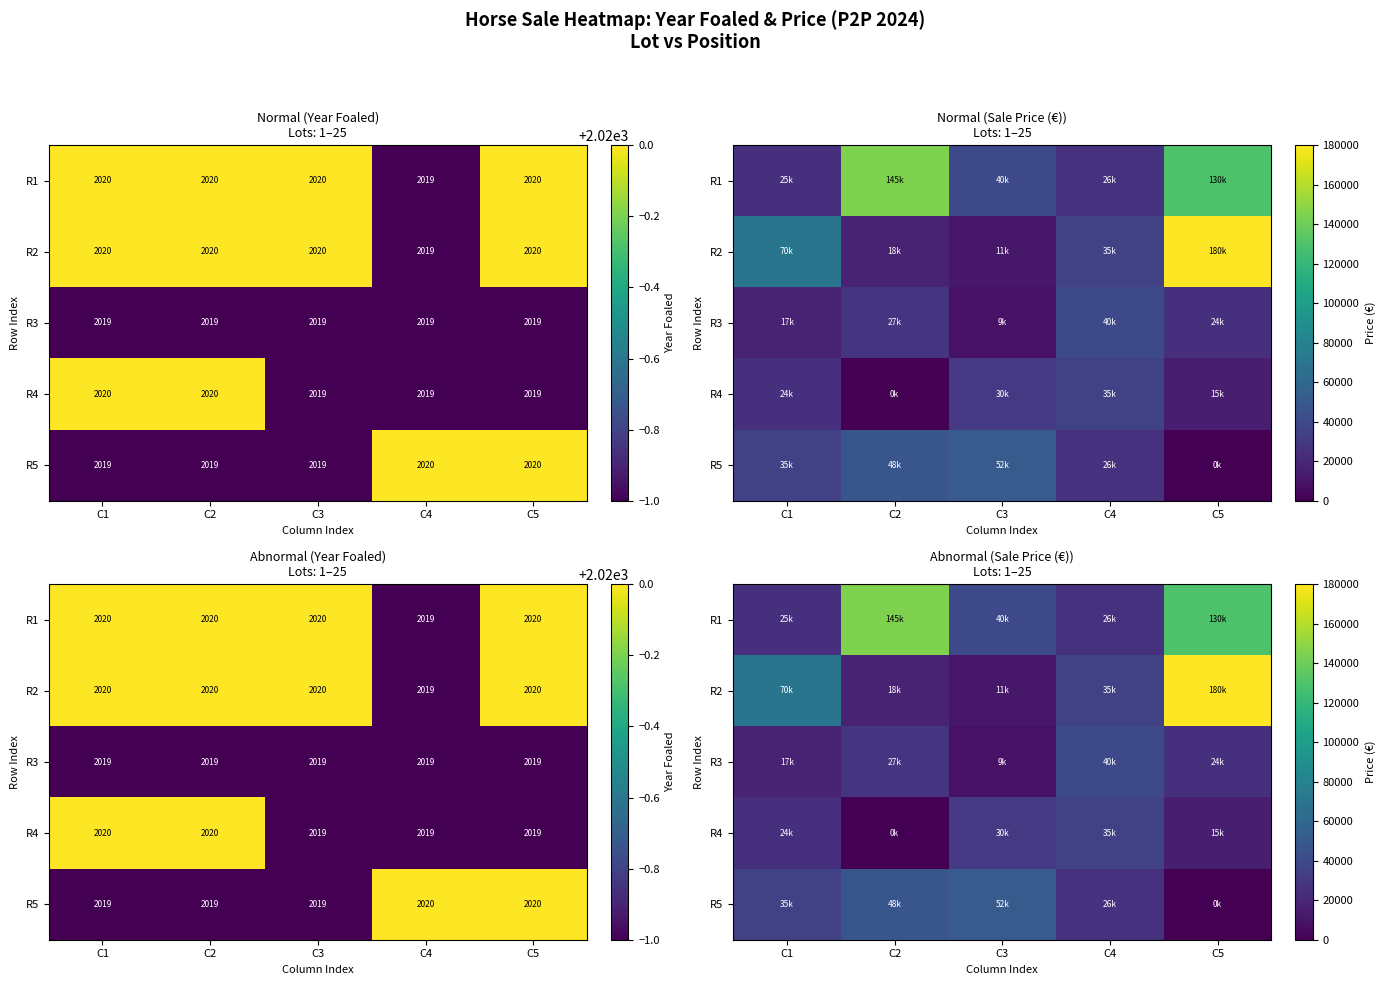

Which series has the largest total across all categories?

R1